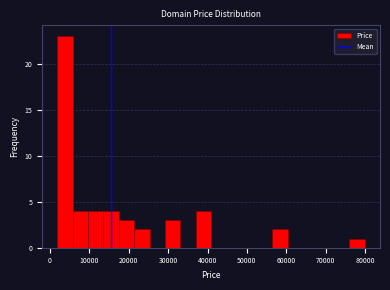

Around what value on the x-axis is the tallest bar? Give the approximate position of its centre, as read against the axis.

4000